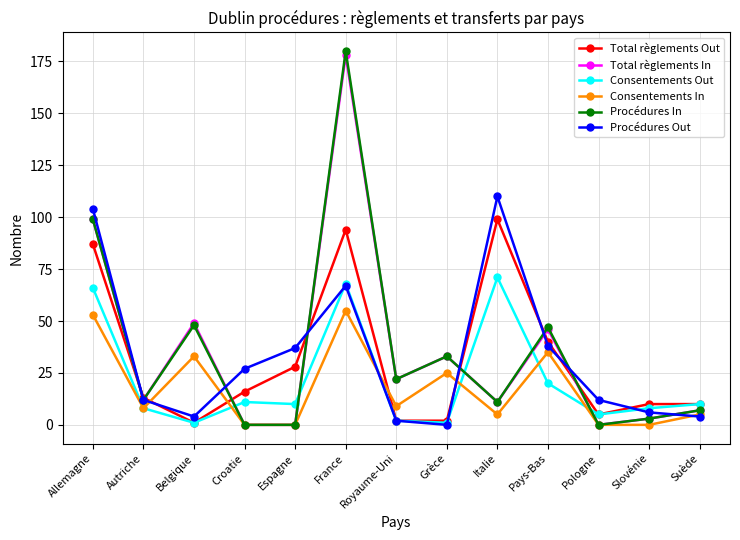

Which series has the largest range (max minus min)?

Procédures In